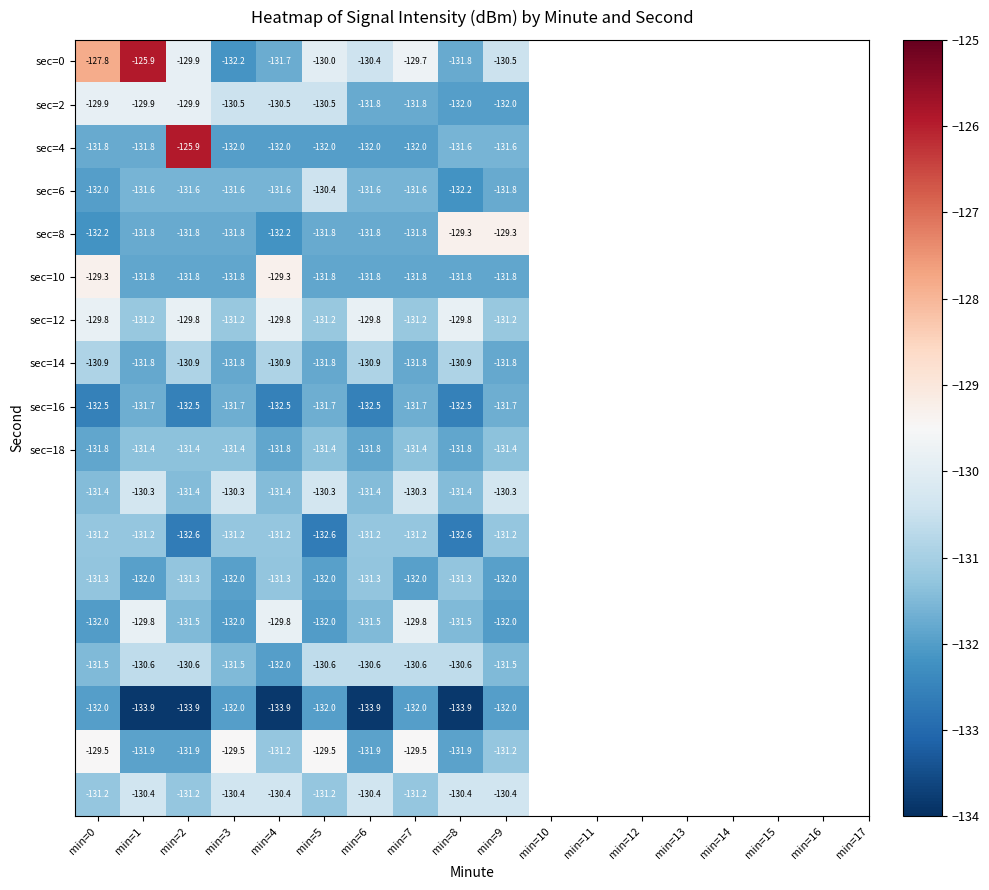

How many categories are shown in the chart?

10